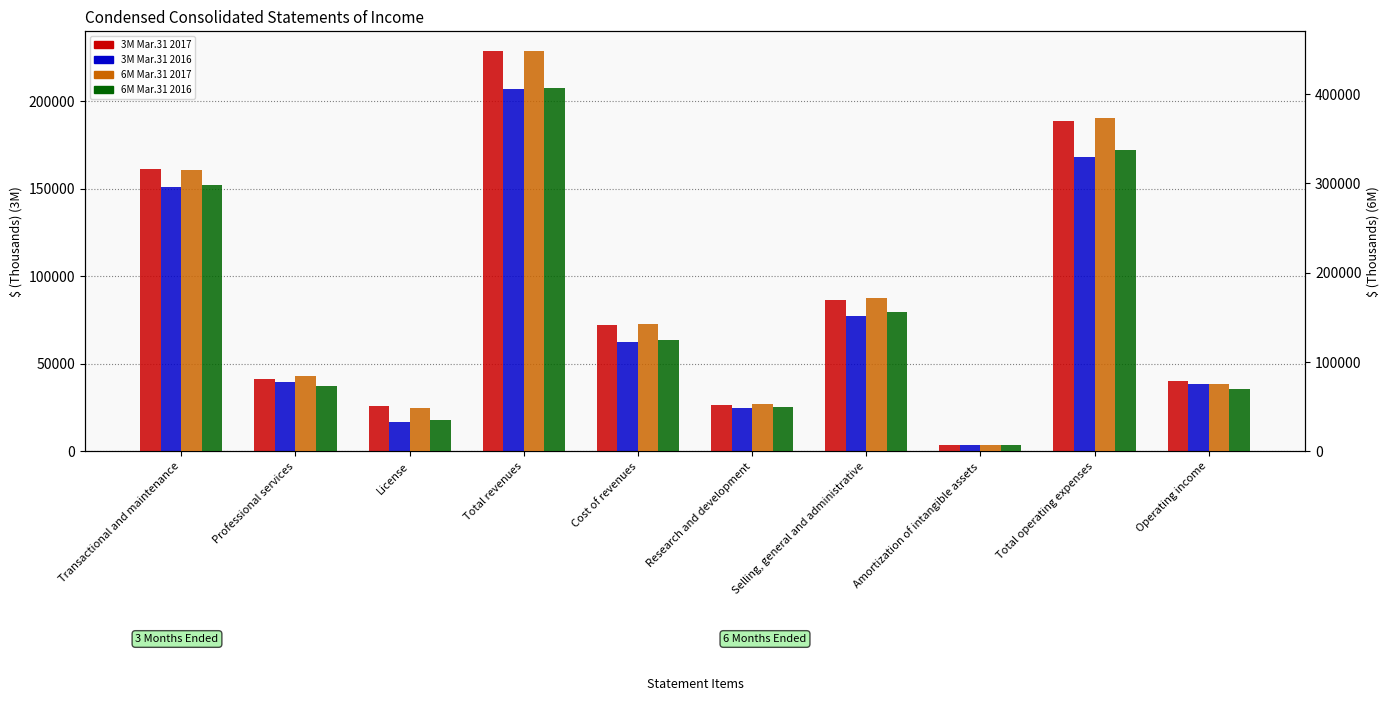

Reading right to left, list all the values displayed in this chart.

3M Mar.31 2017: Operating income=40041	Total operating expenses=188337	Amortization of intangible assets=3312	Selling, general and administrative=86231	Research and development=26663	Cost of revenues=72131	Total revenues=228378	License=25845	Professional services=41284	Transactional and maintenance=161249
3M Mar.31 2016: Operating income=38524	Total operating expenses=168154	Amortization of intangible assets=3507	Selling, general and administrative=77501	Research and development=24848	Cost of revenues=62298	Total revenues=206678	License=16593	Professional services=39342	Transactional and maintenance=150743
6M Mar.31 2017: Operating income=74968	Total operating expenses=373010	Amortization of intangible assets=6632	Selling, general and administrative=171445	Research and development=52805	Cost of revenues=142128	Total revenues=447978	License=48242	Professional services=84827	Transactional and maintenance=314909
6M Mar.31 2016: Operating income=69358	Total operating expenses=337396	Amortization of intangible assets=7087	Selling, general and administrative=156339	Research and development=49479	Cost of revenues=124491	Total revenues=406754	License=35445	Professional services=73494	Transactional and maintenance=297815